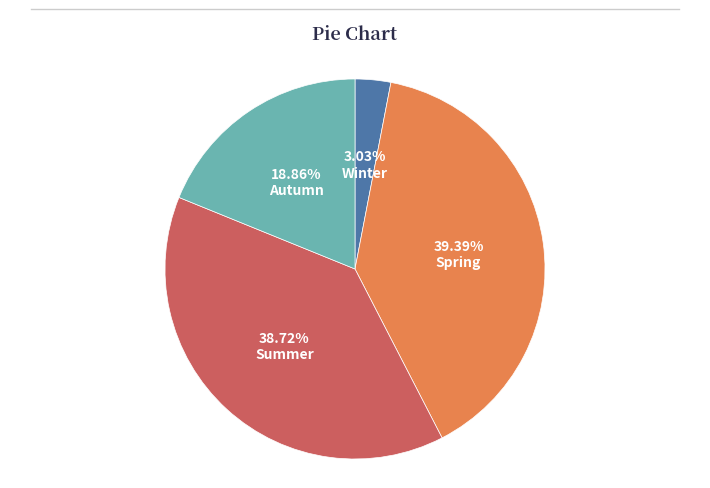

What percentage is the Spring slice, to the nearest percent?

39%